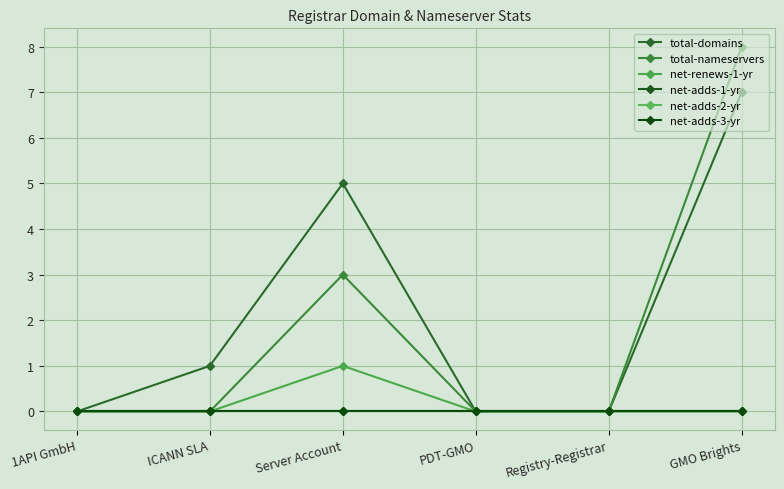

True or false: total-domains and total-nameservers cross at least once.

False